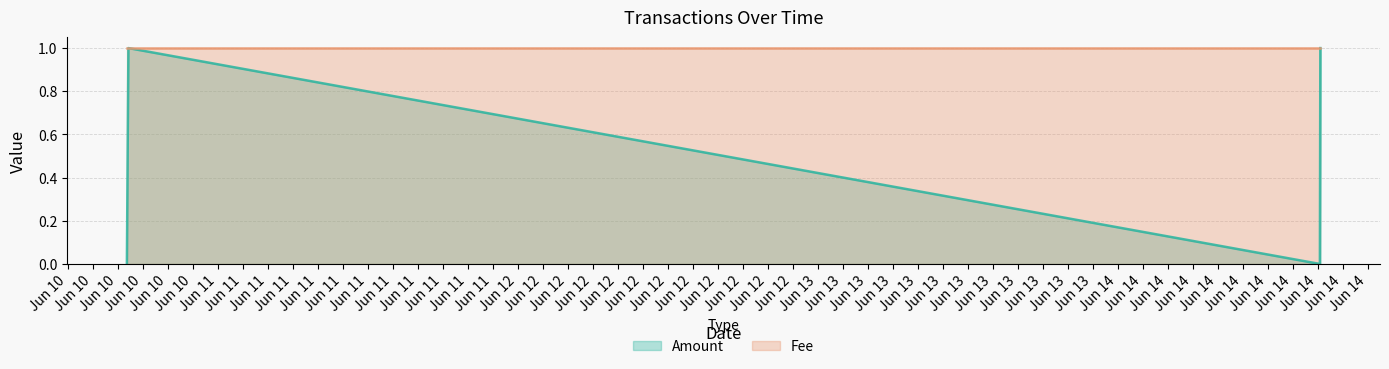

What is the difference between the values at 2017-06-14 17:11:22 and 2017-06-10 17:50:34?

1